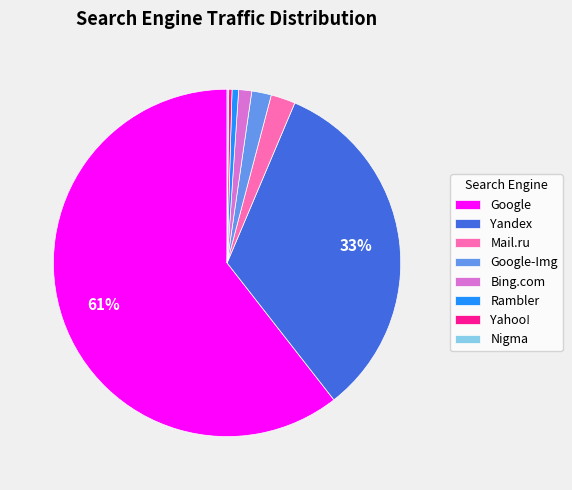

What is the ratio of the value at Google to the value at Yandex?

1.8